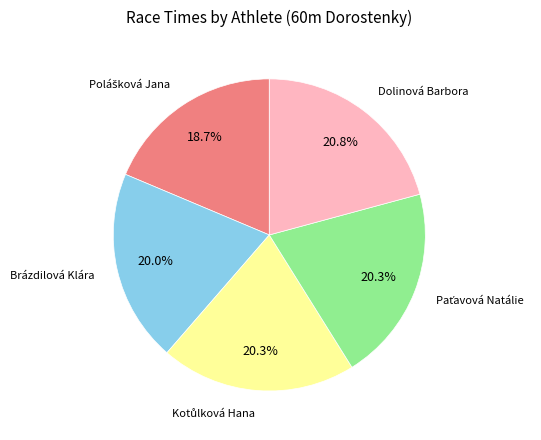

Does any single category account for the majority?

No